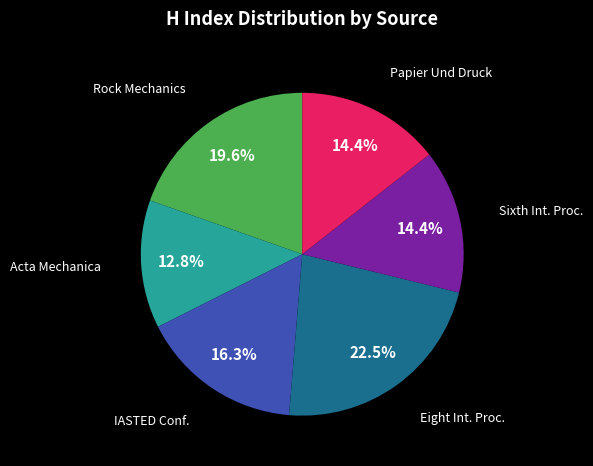

Does any single category account for the majority?

No